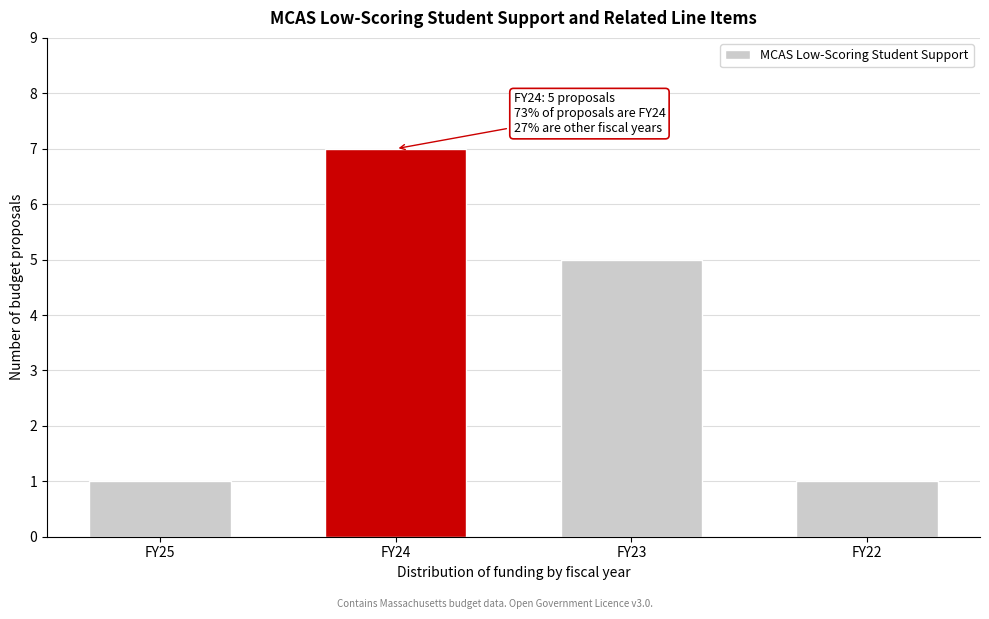

Reading left to right, what are all the values shown in this chart?

FY25=1	FY24=7	FY23=5	FY22=1